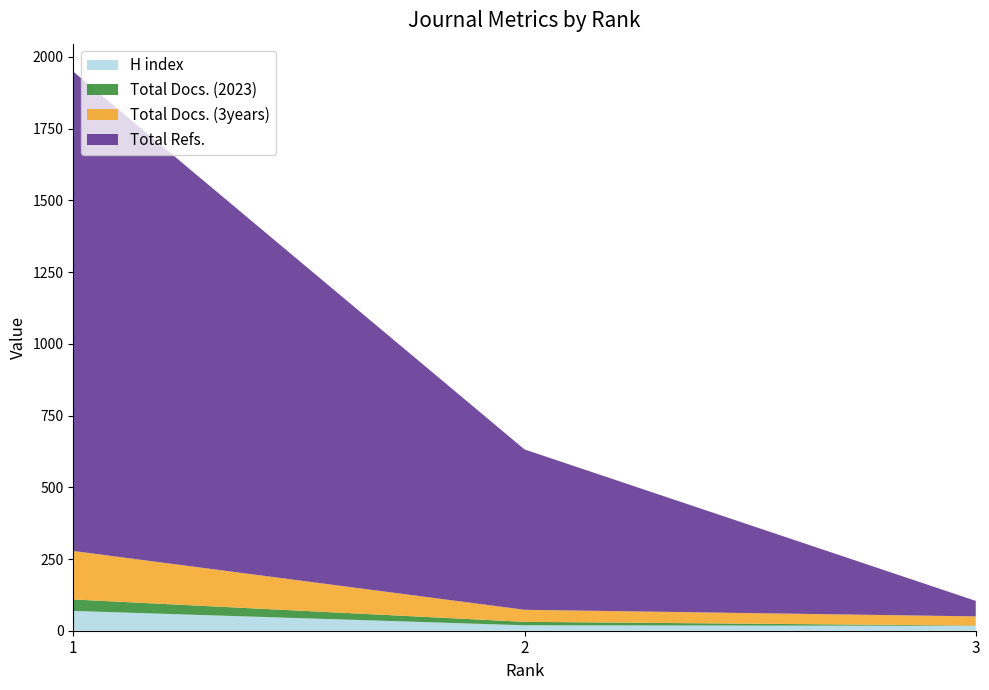

Reading left to right, what are all the values shown in this chart?

H index: 69	19	17
Total Docs. (2023): 40	12	1
Total Docs. (3years): 169	42	32
Total Refs.: 1671	559	54